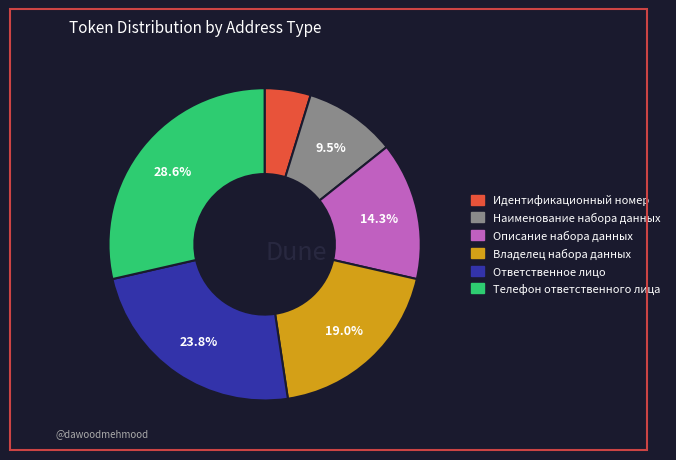

Which slice is the smallest?

Идентификационный номер